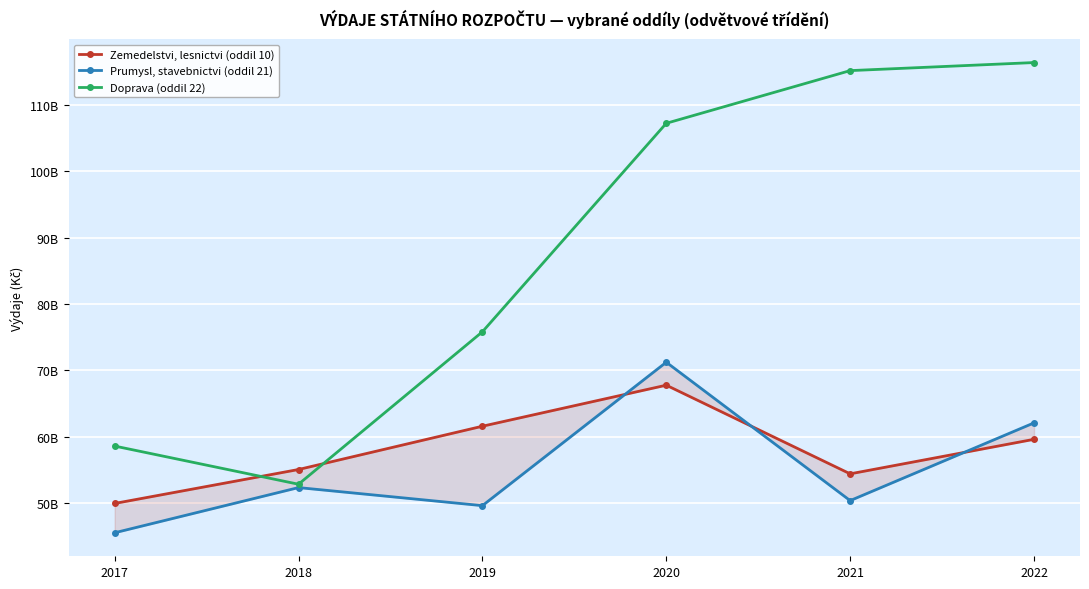

Reading left to right, what are all the values shown in this chart?

Zemedelstvi, lesnictvi (oddil 10): 2017=49938670526.4	2018=55052078168.5	2019=61573789369.7	2020=67755747336.4	2021=54400879223.0	2022=59600851011.0
Prumysl, stavebnictvi (oddil 21): 2017=45521085828.3	2018=52328599647.3	2019=49606192808.8	2020=71217071972.8	2021=50366508920.0	2022=62079900602.0
Doprava (oddil 22): 2017=58586309349.2	2018=52832781905.5	2019=75801406037.3	2020=107216005643.1	2021=115152835438.0	2022=116367356066.0